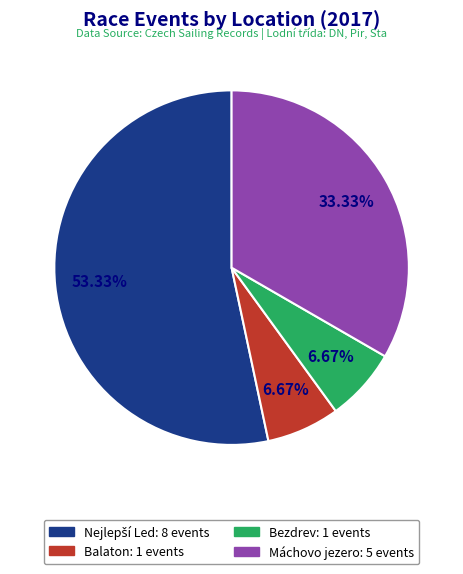

Do Balaton: 1 events and Máchovo jezero: 5 events together represent more than half of the pie?

No